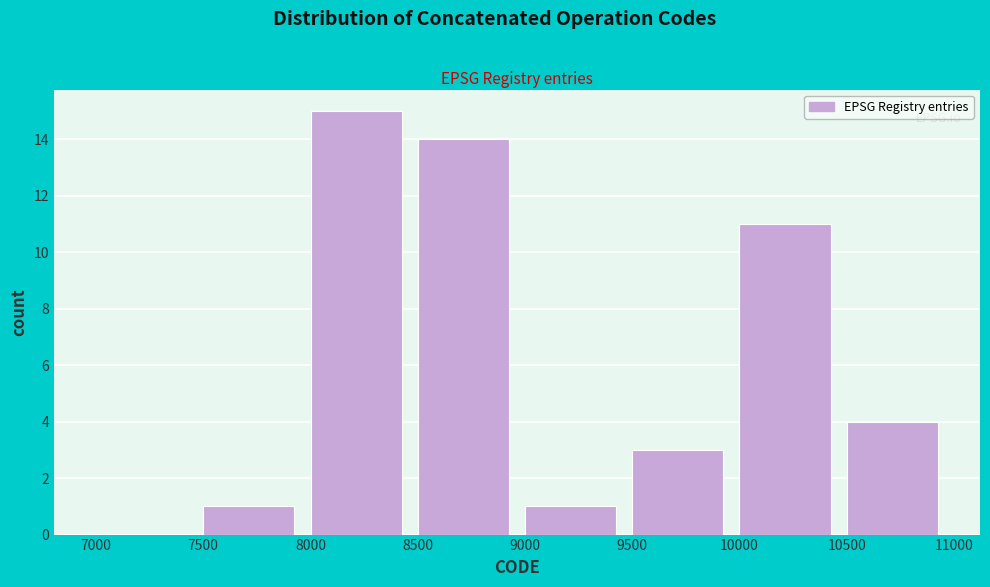

How tall is the bar that spans 7500 to 8000 on the x-axis? The values are not printed on the chart, so give them approximately, as read against the axis.

1